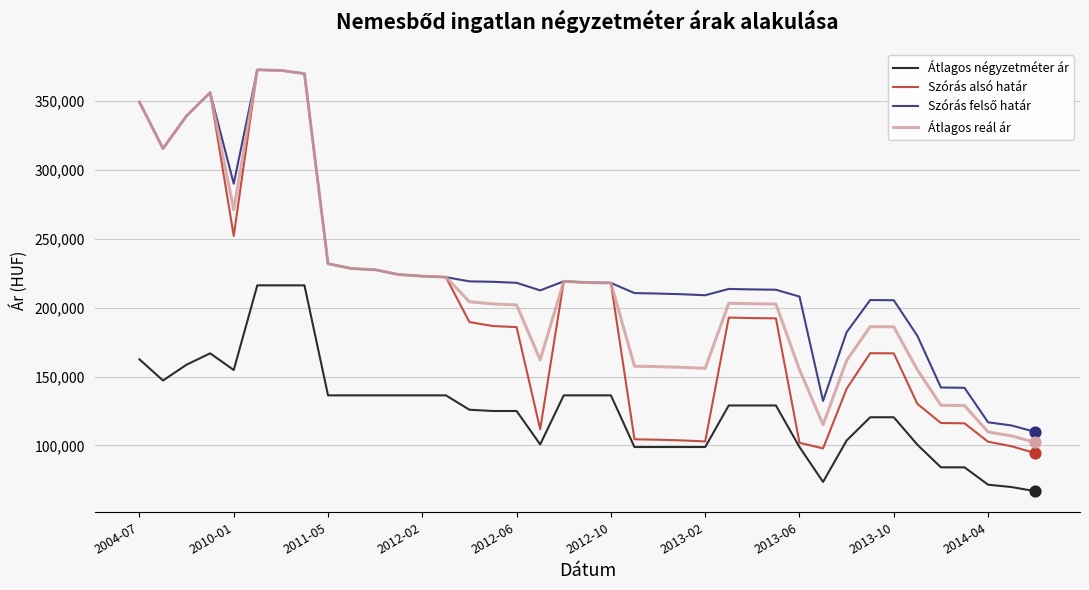

True or false: Átlagos négyzetméter ár and Átlagos reál ár intersect in this chart.

False